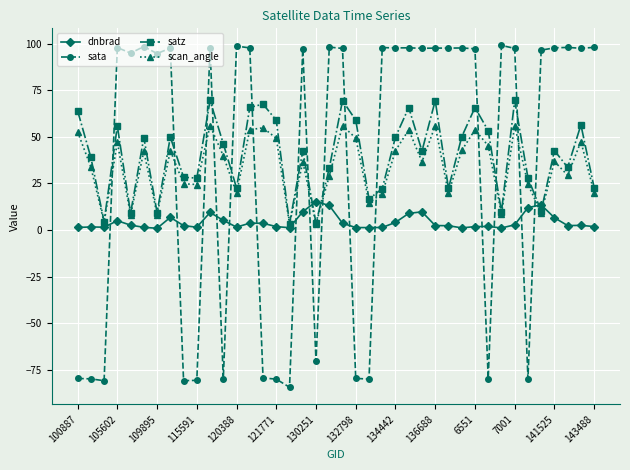

Is this an area chart (filled region under the line)?

No